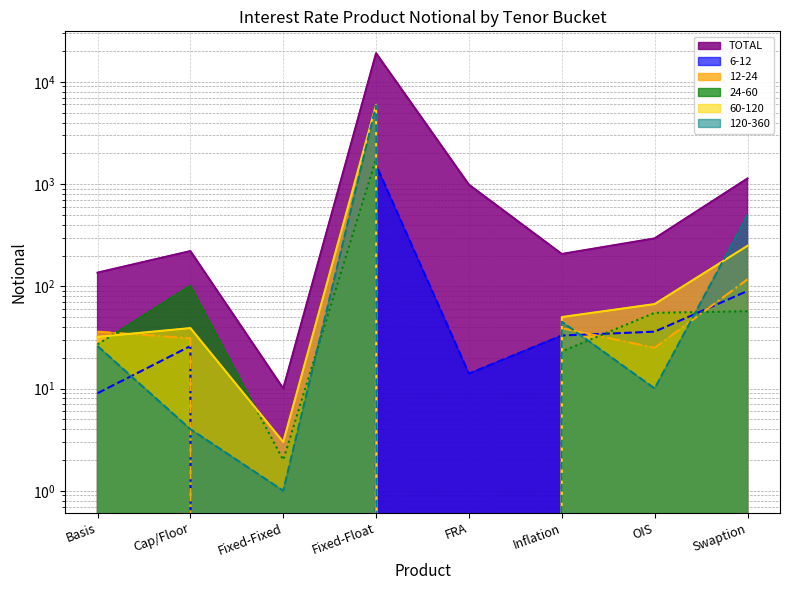

What is the spread (max minus min) of values at Swaption?

1076